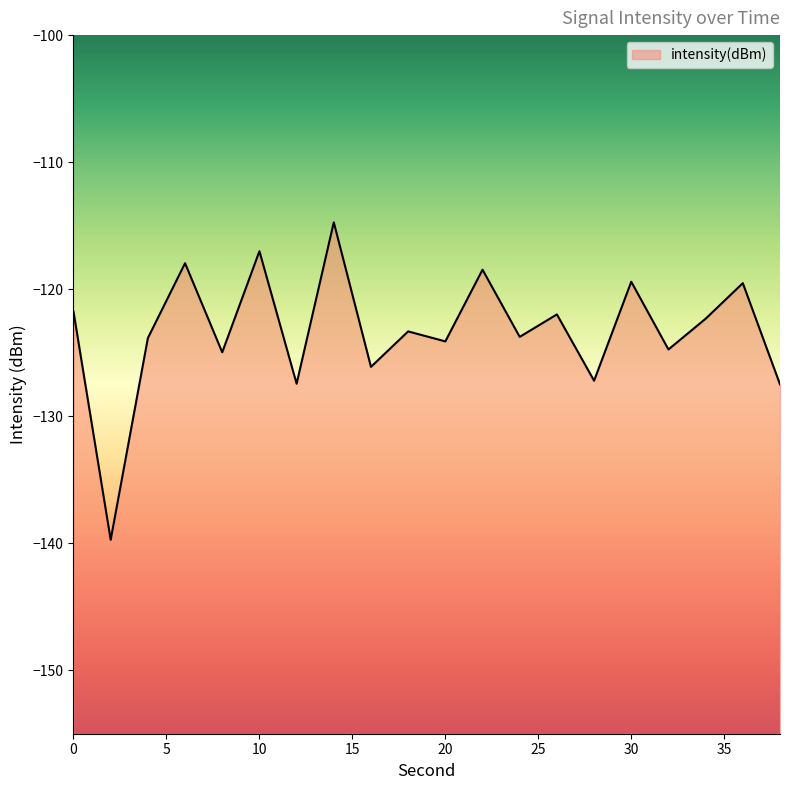

True or false: the data shows -121.8 at 0.

True